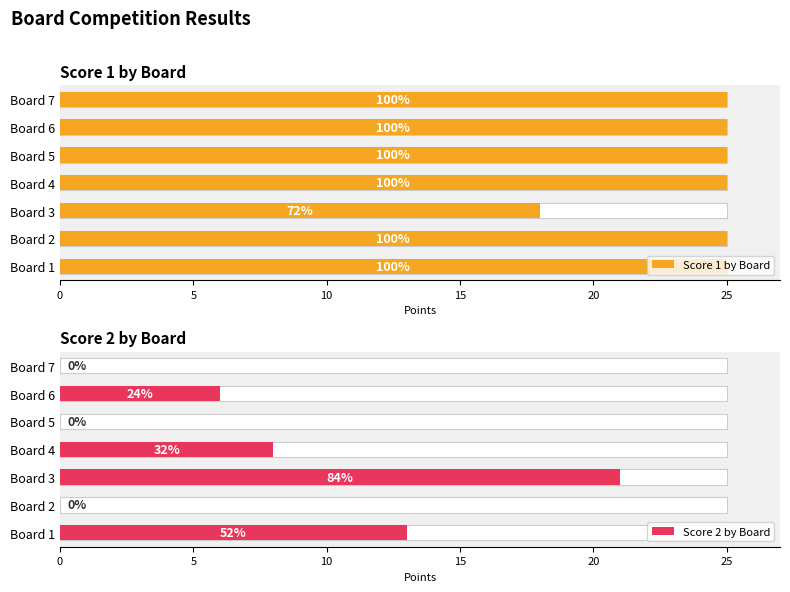

At Board 2, list the series in order from largest to smallest.

Score 1 by Board, Score 2 by Board